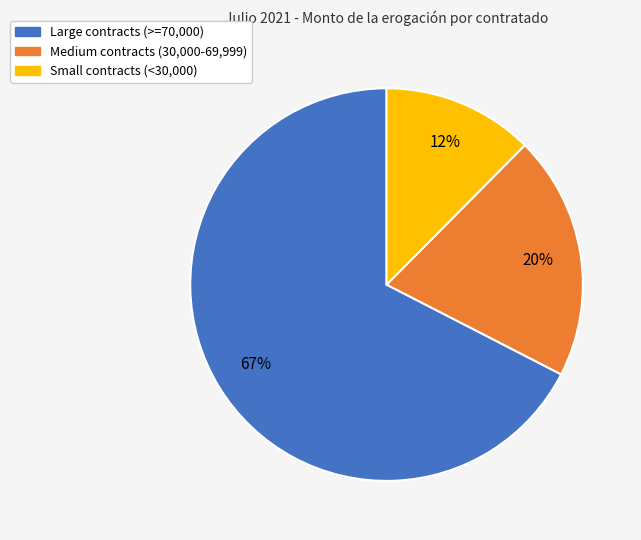

Is there any slice that represents more than half of the pie?

Yes